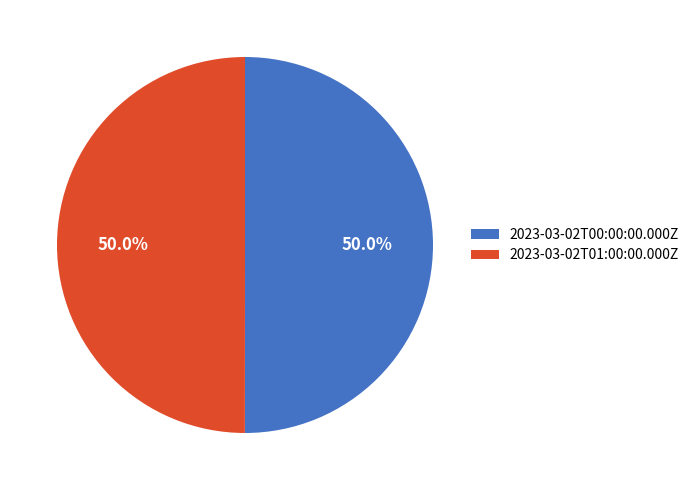

What is the ratio of the value at 2023-03-02T00:00:00.000Z to the value at 2023-03-02T01:00:00.000Z?

1.0